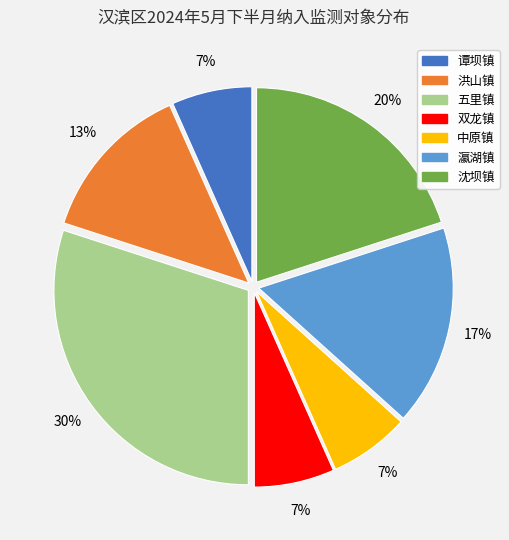

Is it true that 瀛湖镇 is 17% of the pie?

True